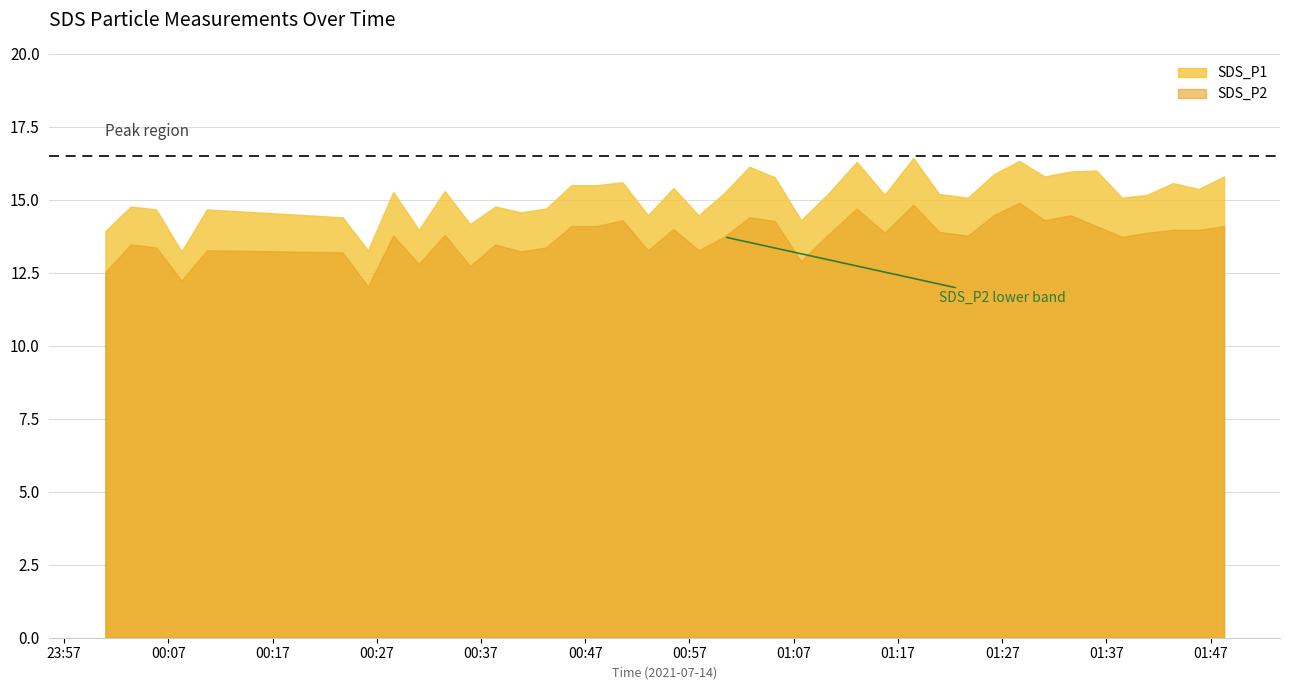

How many values in the SDS_P2 series exceed 13?

34